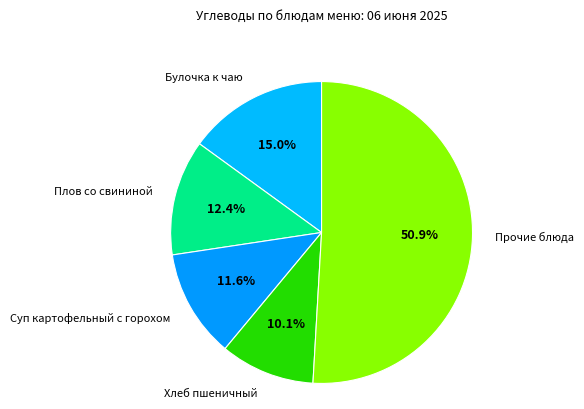

How many segments does this pie chart have?

5